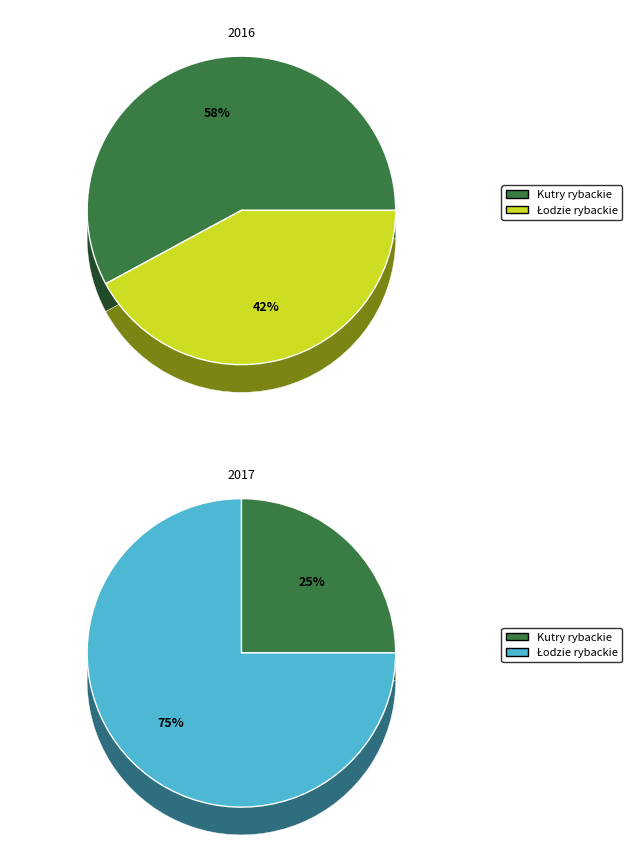

Is it true that 2 is 29% of the pie?

False